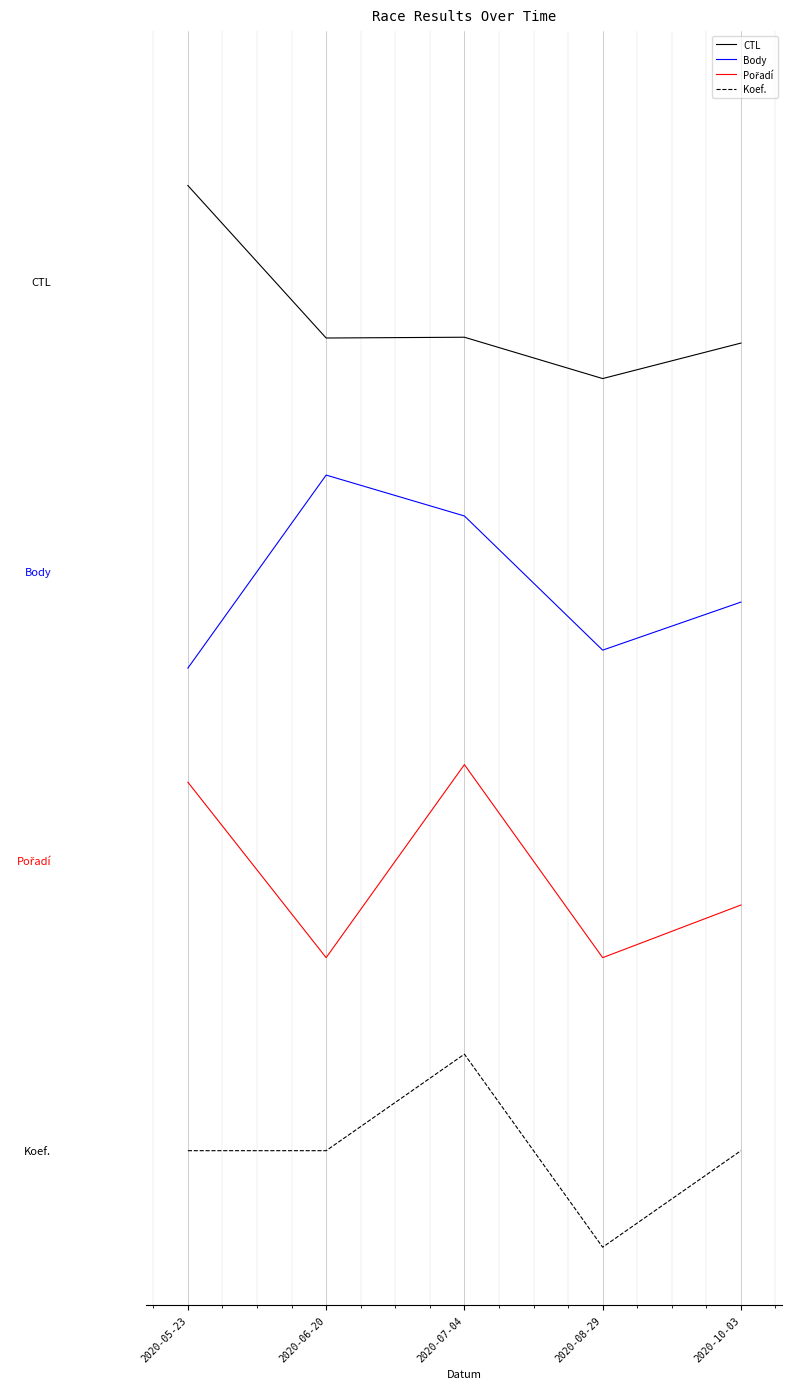

Is this an area chart (filled region under the line)?

No